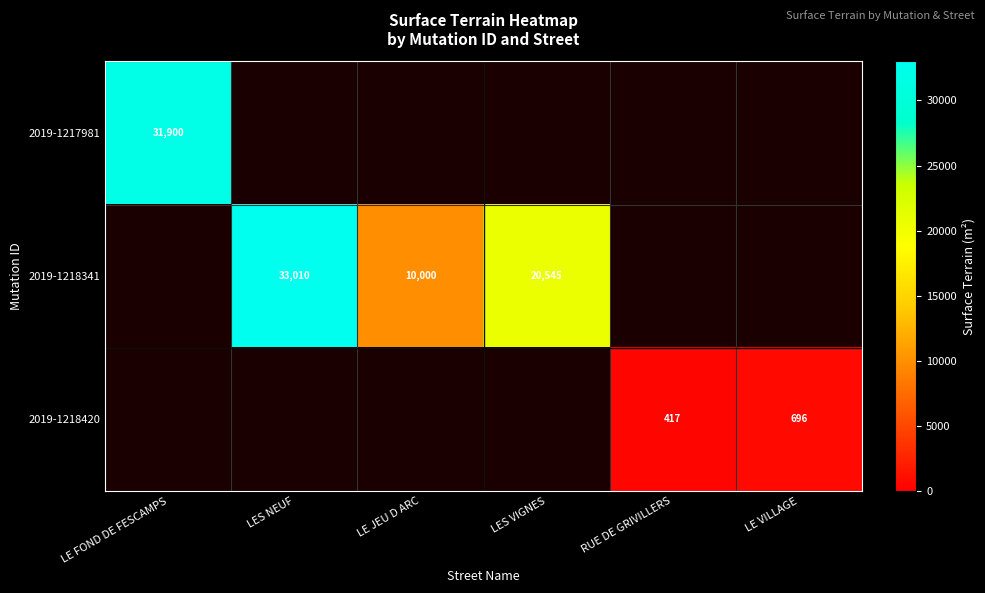

Which has a higher value, RUE DE GRIVILLERS or LE FOND DE FESCAMPS?

LE FOND DE FESCAMPS